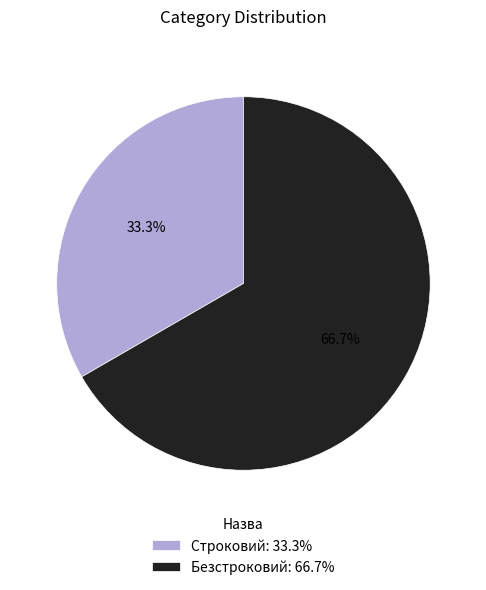

Between Строковий: 33.3% and Безстроковий: 66.7%, which is larger?

Безстроковий: 66.7%